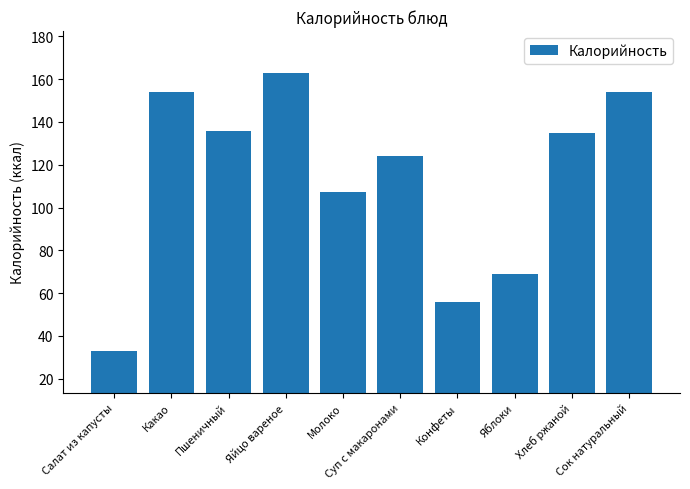

The chart shows a value of 75.1 at Конфеты. True or false?

False